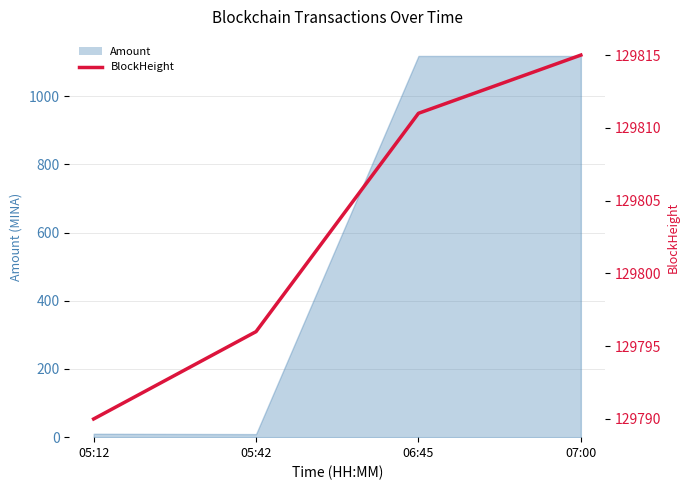

True or false: there are more than 1 points higher than both neighbors.

False